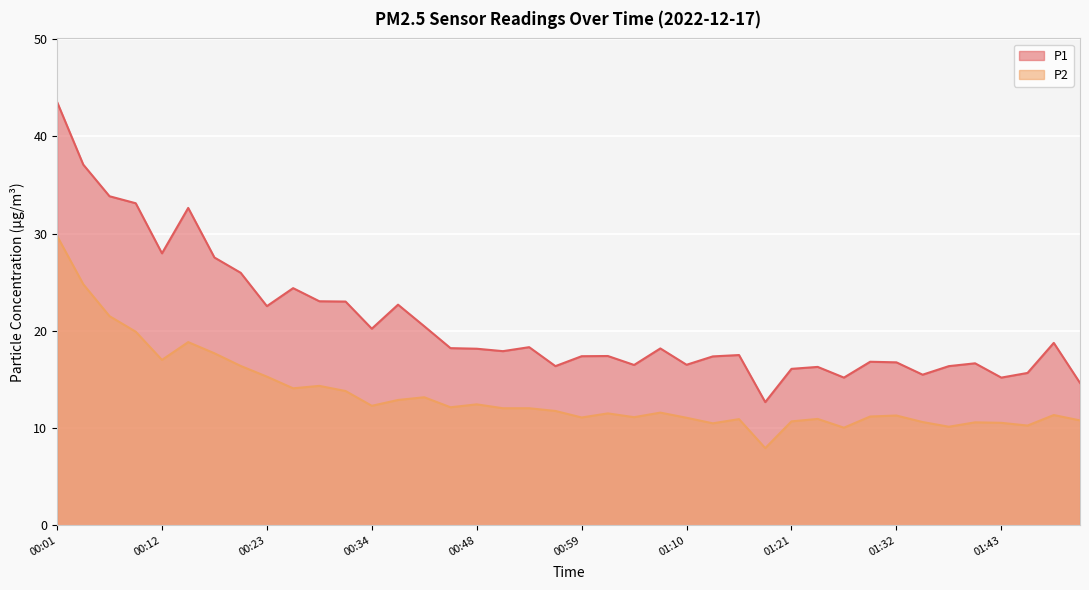

Rank the categories by P2 value from highest to lowest.

00:01, 00:04, 00:07, 00:10, 00:15, 00:18, 00:12, 00:21, 00:23, 00:29, 00:26, 00:31, 00:40, 00:37, 00:48, 00:34, 00:45, 00:51, 00:53, 00:56, 01:07, 01:02, 01:49, 01:32, 01:29, 01:04, 00:59, 01:10, 01:24, 01:16, 01:51, 01:21, 01:35, 01:40, 01:43, 01:13, 01:46, 01:38, 01:27, 01:18